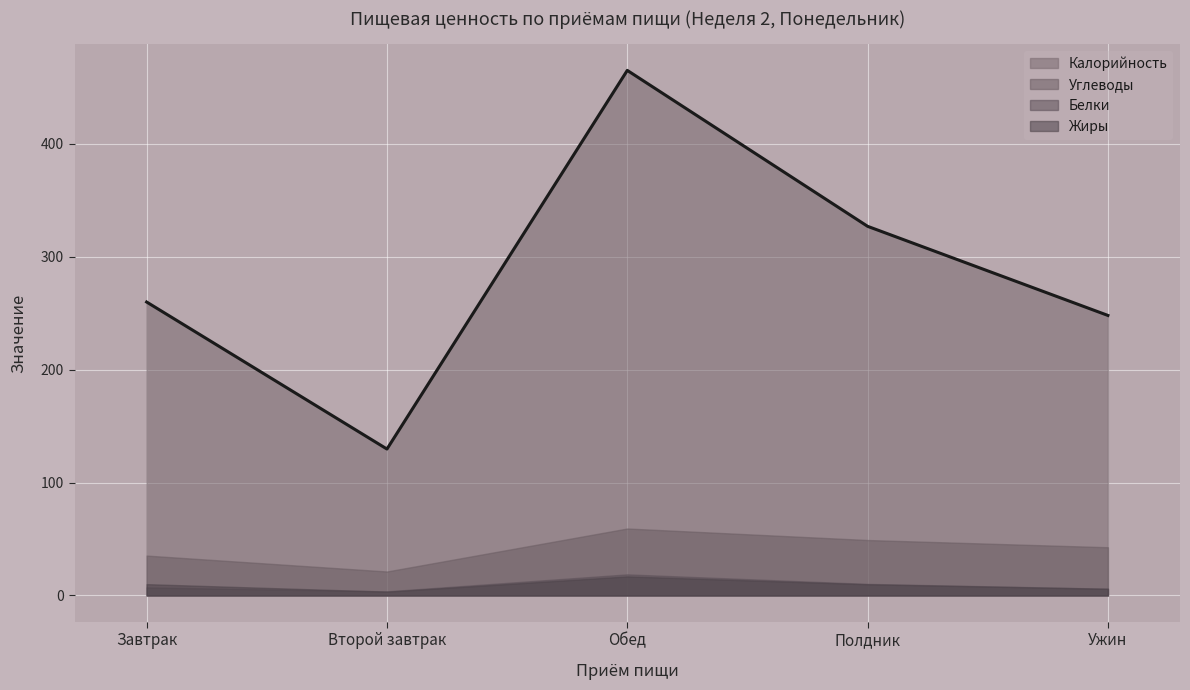

Reading left to right, transcribe all the data shown in this chart.

Калорийность: 259.9	129.7	465.1	327.0	248.1
Углеводы: 35.3	21.2	59.3	49.1	42.7
Белки: 7.1	3.6	18.7	10.2	6.0
Жиры: 10.0	3.3	16.9	9.9	5.9